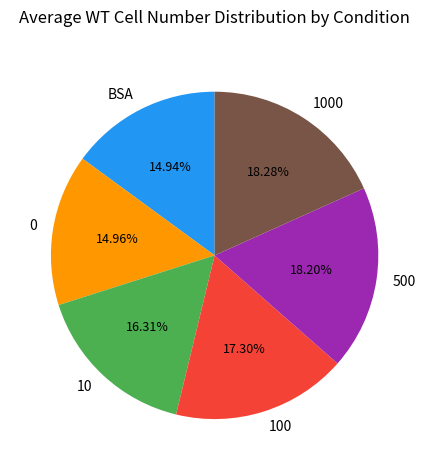

How many segments does this pie chart have?

6